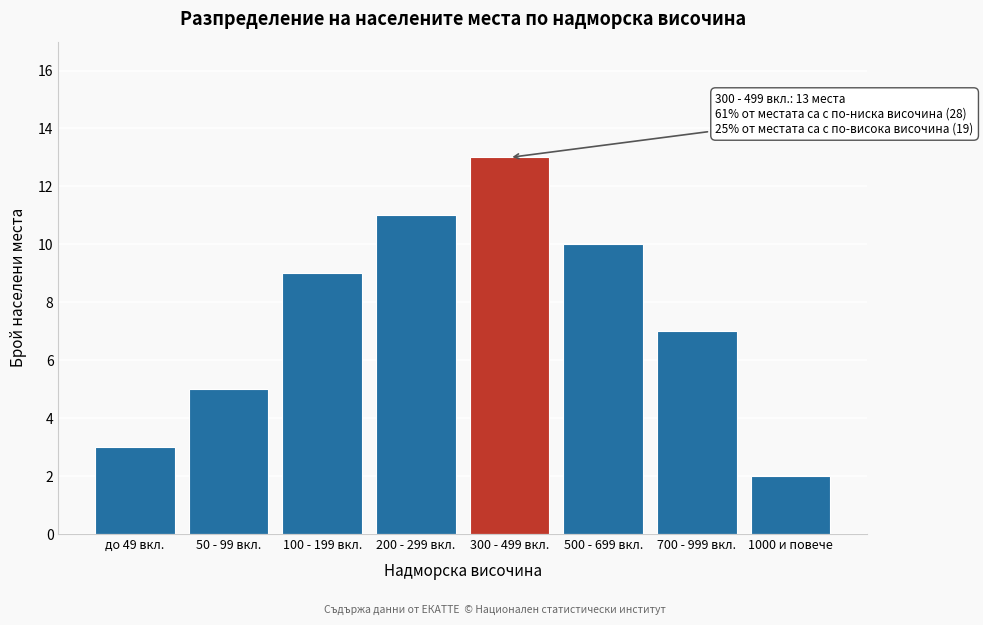

Reading right to left, list all the values displayed in this chart.

2	7	10	13	11	9	5	3